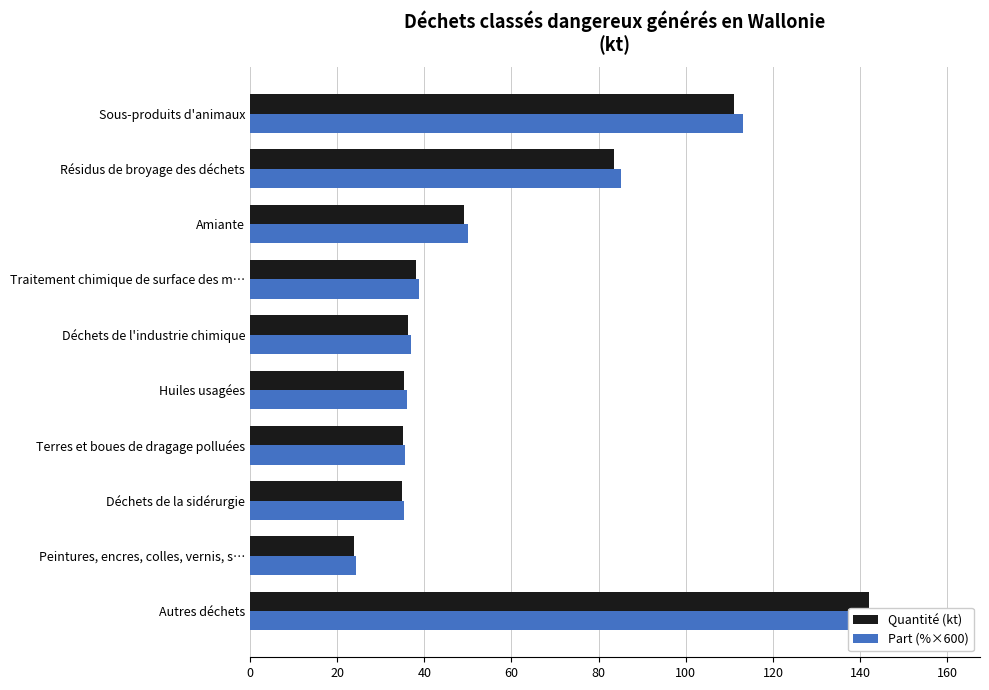

Is the value of Part (%×600) at Déchets de l'industrie chimique greater than the value of Quantité (kt) at Peintures, encres, colles, vernis, s…?

Yes